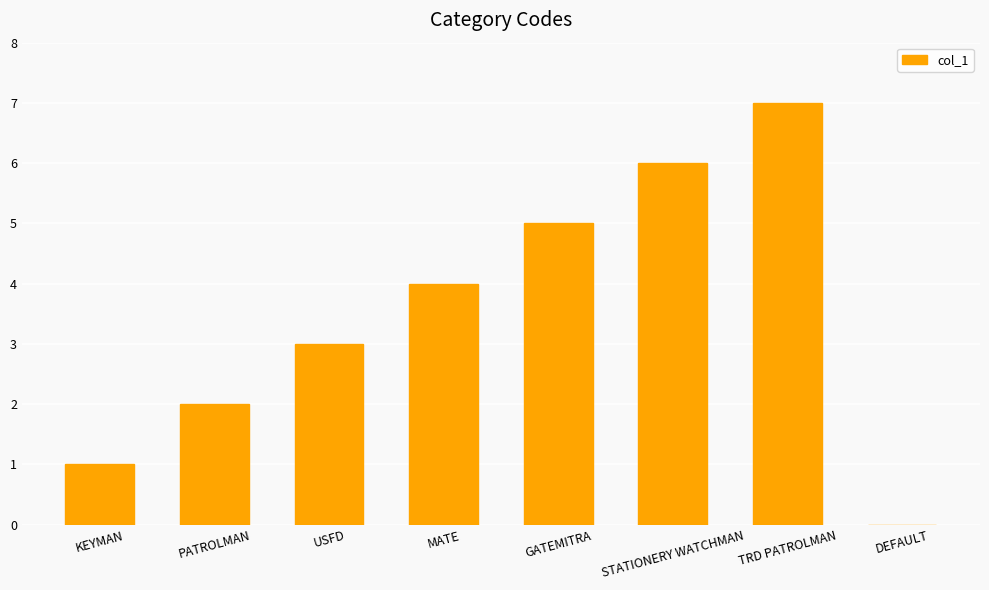

Are the bars horizontal?

No